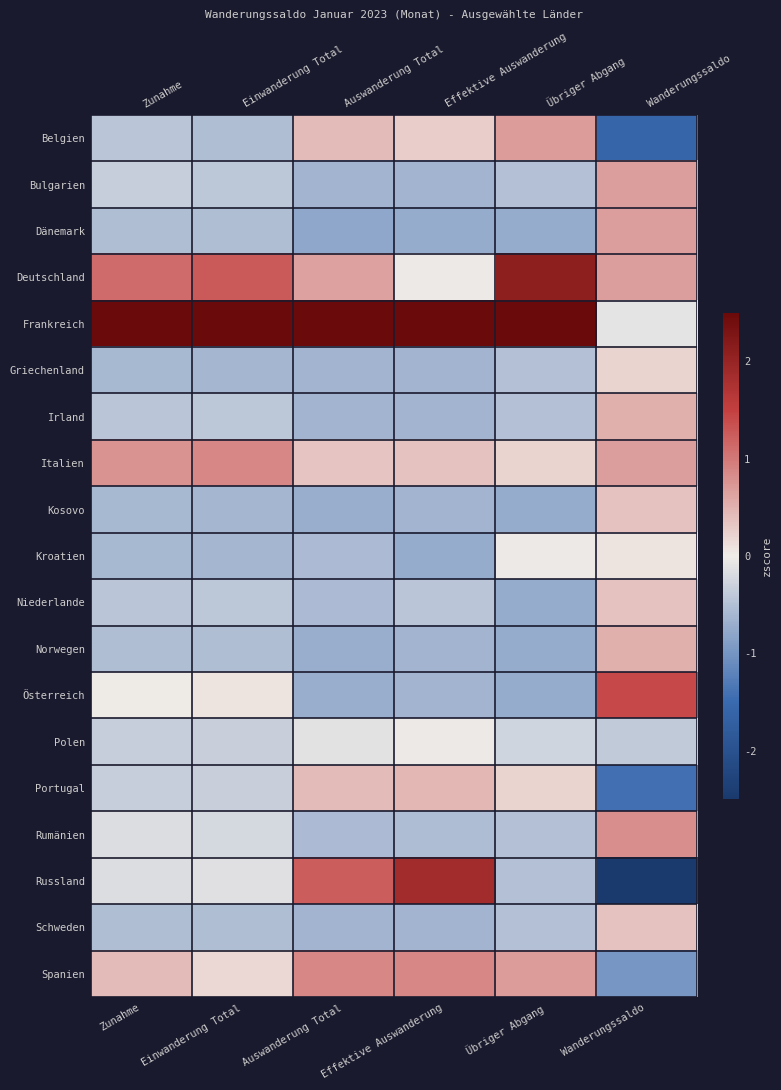

How many values in the Schweden series exceed 0?

1